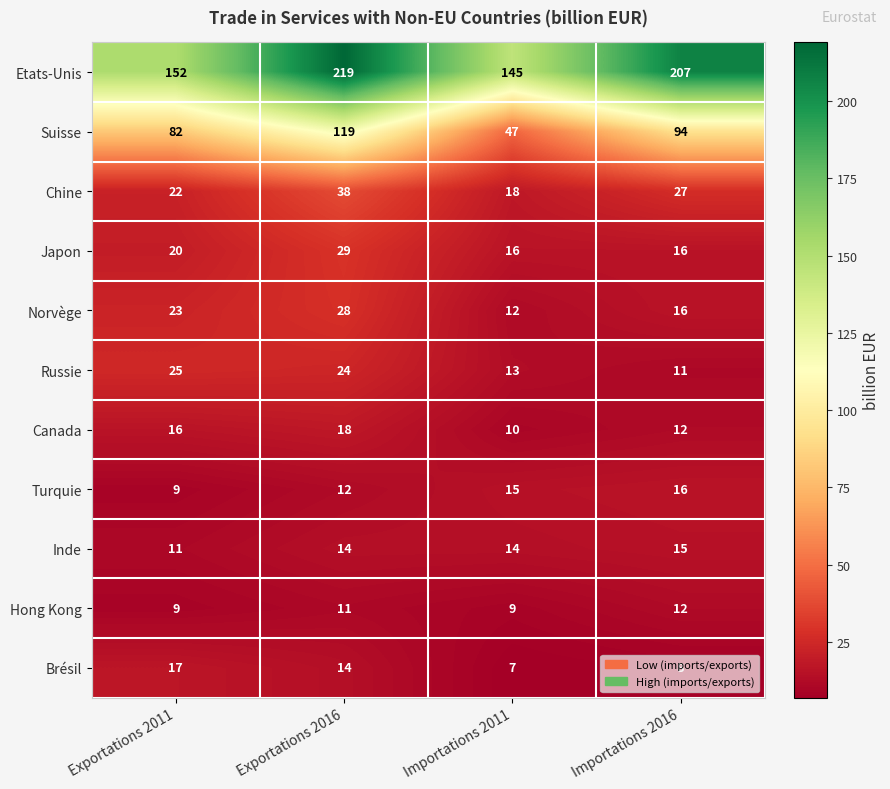

What is the smallest value displayed?

7